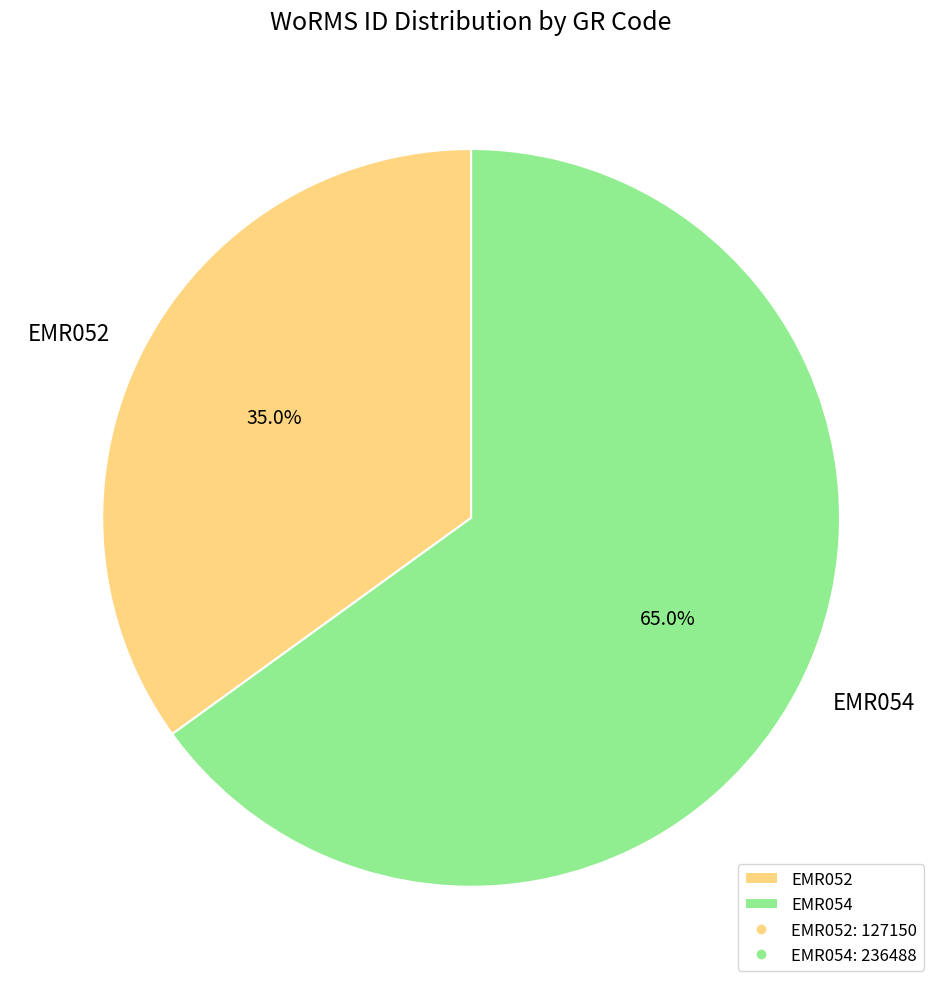

Approximately how many times larger is the value at EMR054 compared to EMR052?

1.9